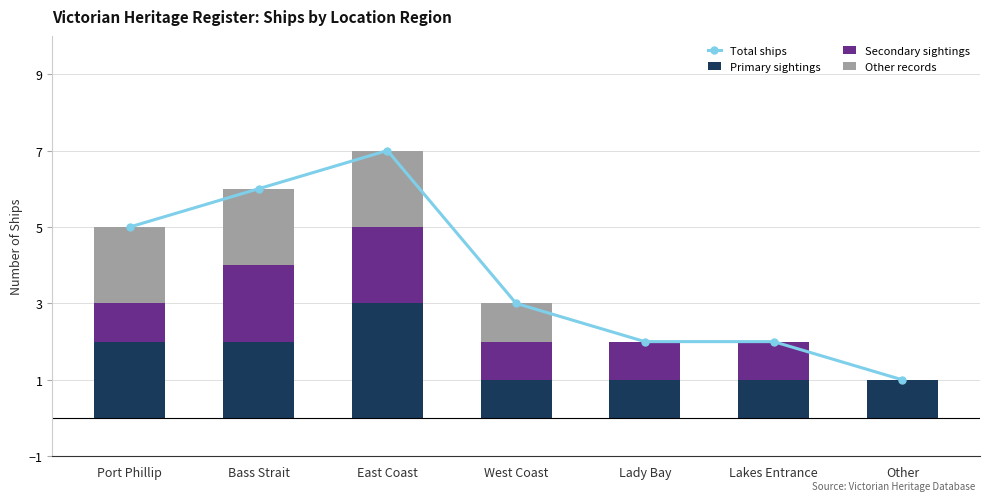

What is the sum of the Primary sightings values at Port Phillip and Lady Bay?

3